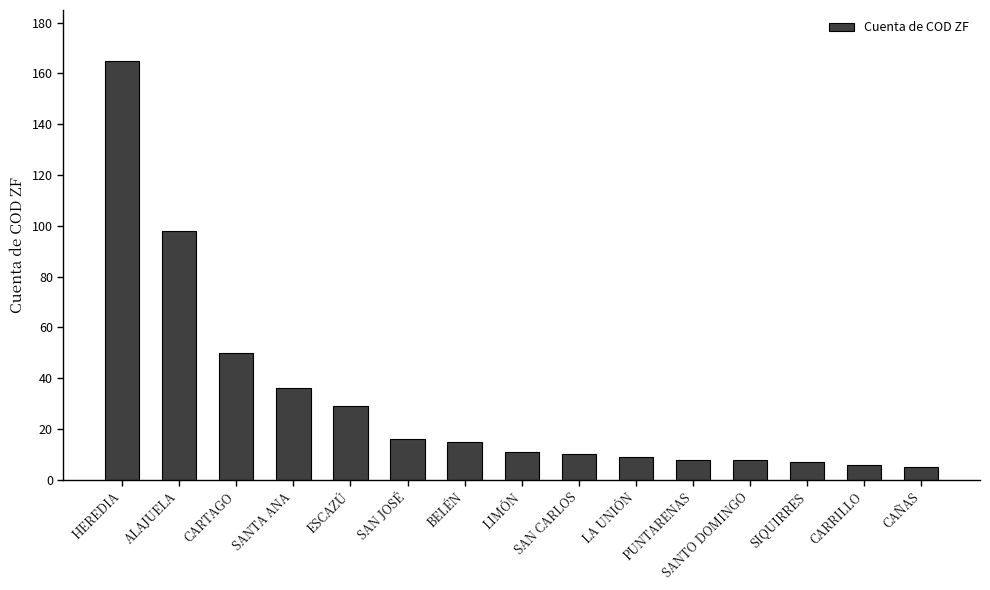

Is it true that the value at ALAJUELA is 98?

True